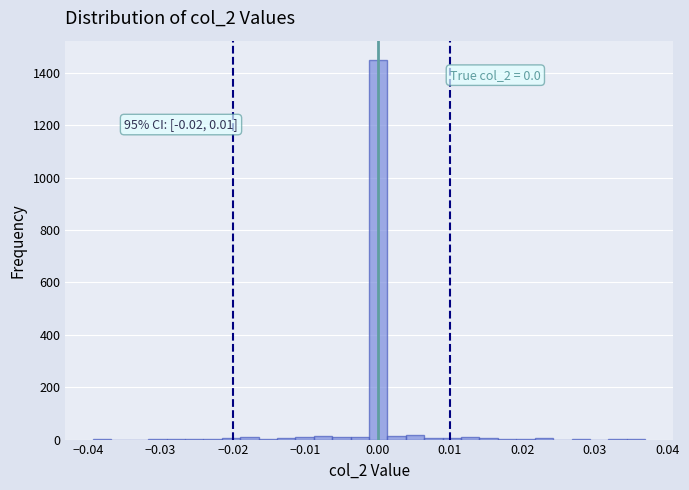

Around what value on the x-axis is the tallest bar? Give the approximate position of its centre, as read against the axis.

0.000